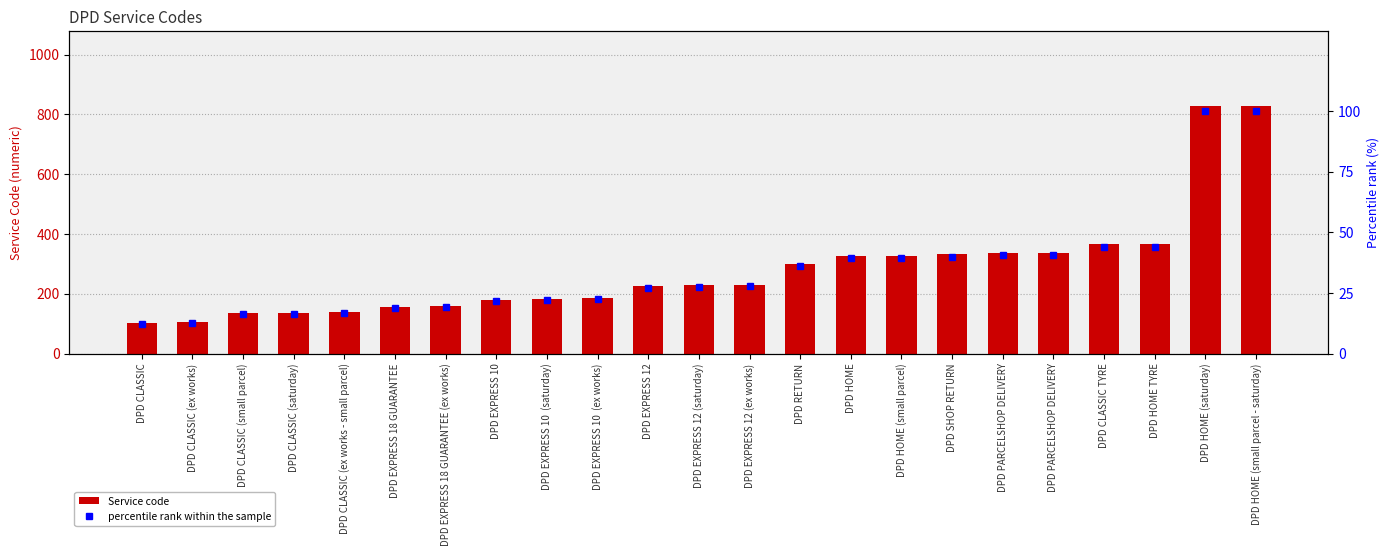

What is the sum of the Service code values at DPD HOME (small parcel) and DPD EXPRESS 12?

553